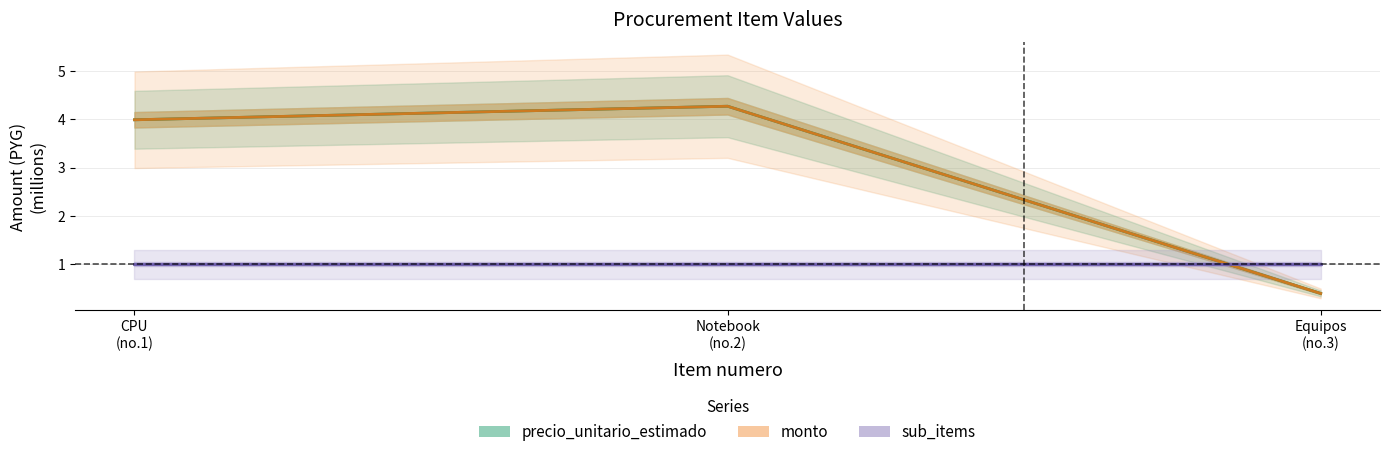

Which label corresponds to the smallest value in the chart?

Equipos (no.3)